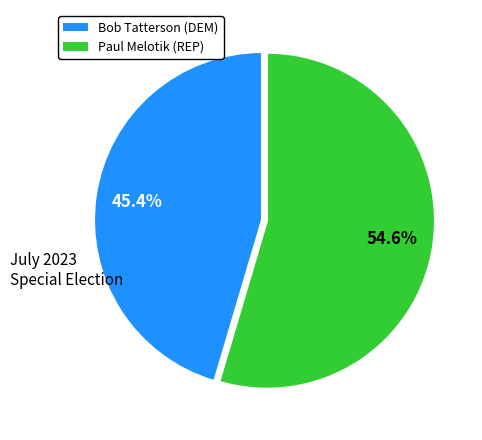

Is there any slice that represents more than half of the pie?

Yes